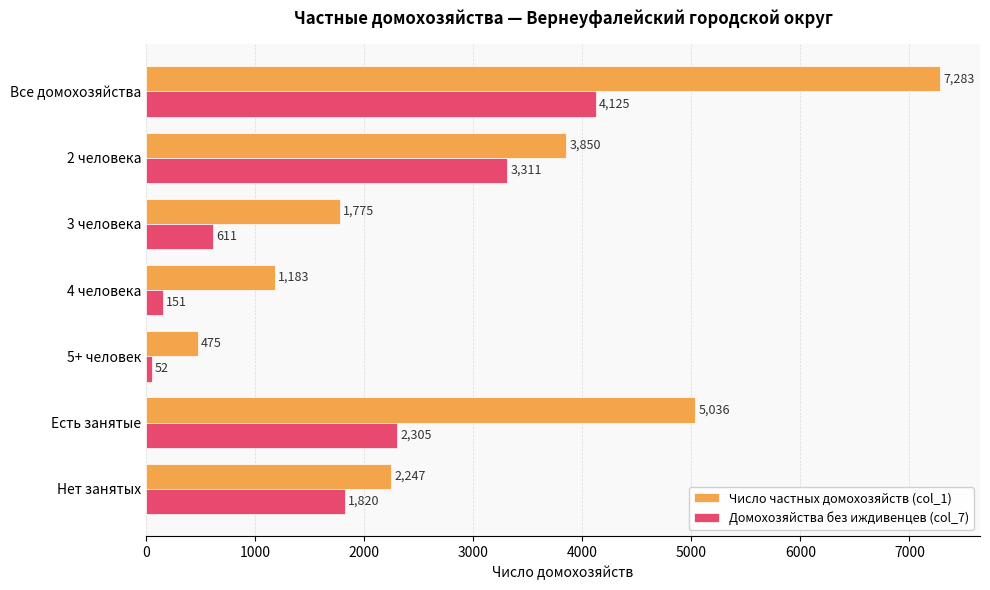

Rank the categories by Число частных домохозяйств (col_1) value from highest to lowest.

Все домохозяйства, Есть занятые, 2 человека, Нет занятых, 3 человека, 4 человека, 5+ человек